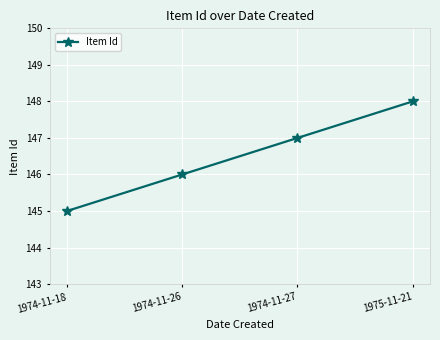

True or false: the data shows 101 at 1974-11-26.

False